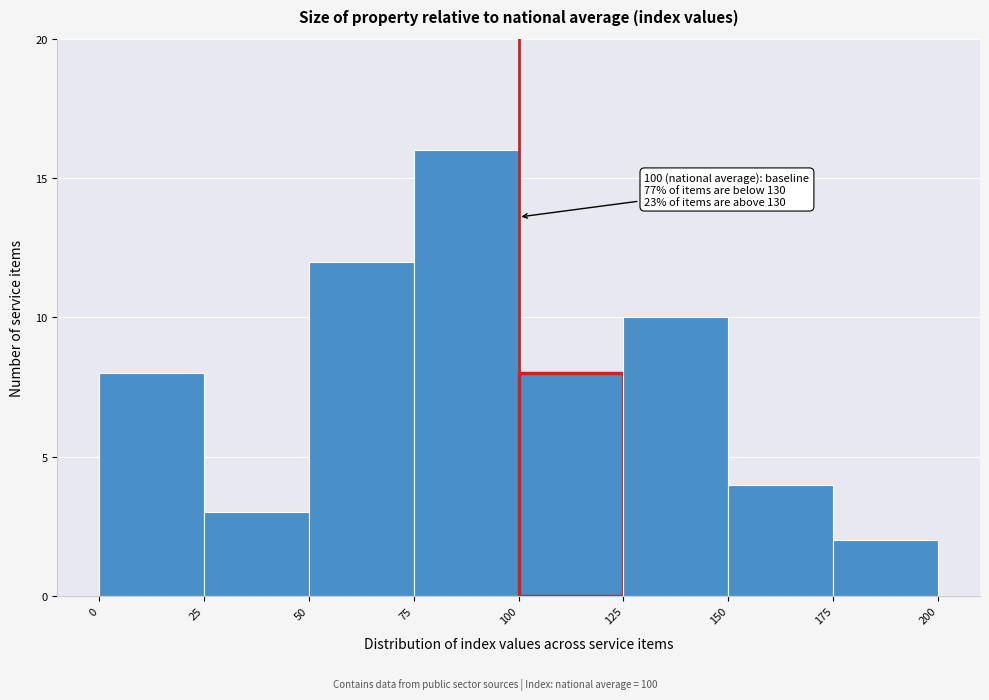

Over which range of the x-axis is the bar tallest?

75 to 100